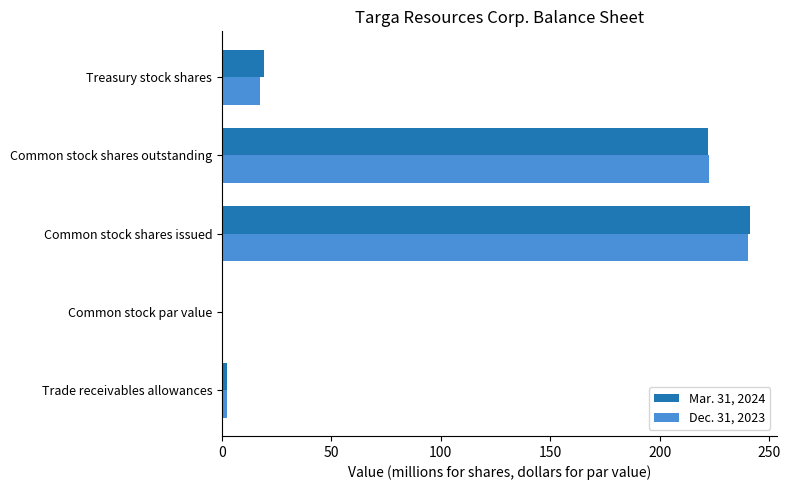

Where is Dec. 31, 2023 nearest to the value 120?

Treasury stock shares